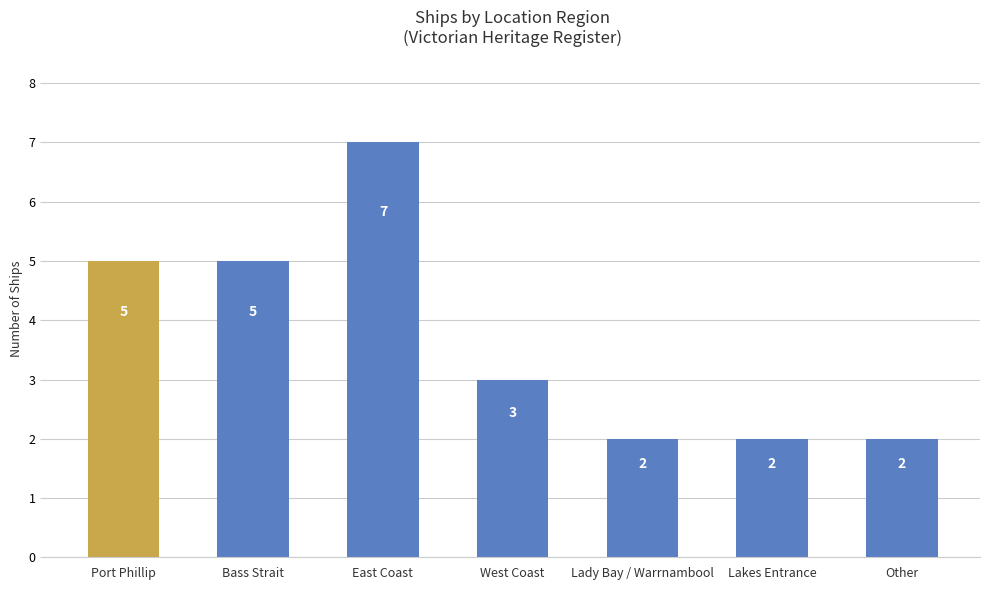

The chart shows a value of 2 at Lakes Entrance. True or false?

True